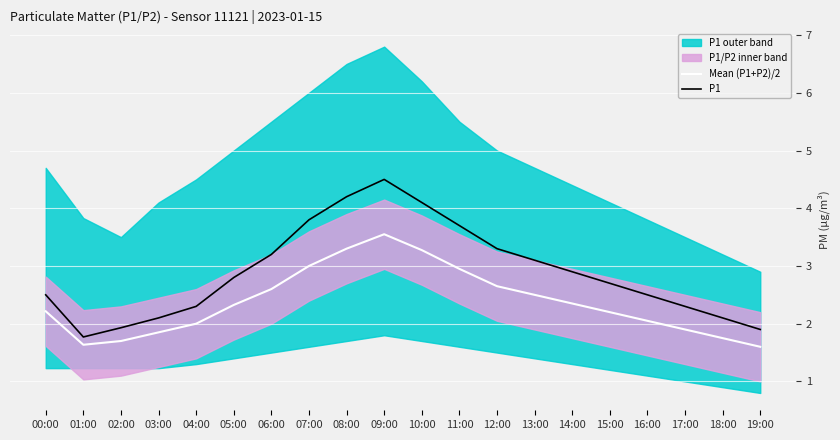

Reading right to left, what are all the values shown in this chart?

Mean (P1+P2)/2: 1.6	1.8	1.9	2.0	2.2	2.4	2.5	2.6	3.0	3.3	3.5	3.3	3.0	2.6	2.3	2.0	1.9	1.7	1.6	2.2
P1: 1.9	2.1	2.3	2.5	2.7	2.9	3.1	3.3	3.7	4.1	4.5	4.2	3.8	3.2	2.8	2.3	2.1	1.9	1.8	2.5